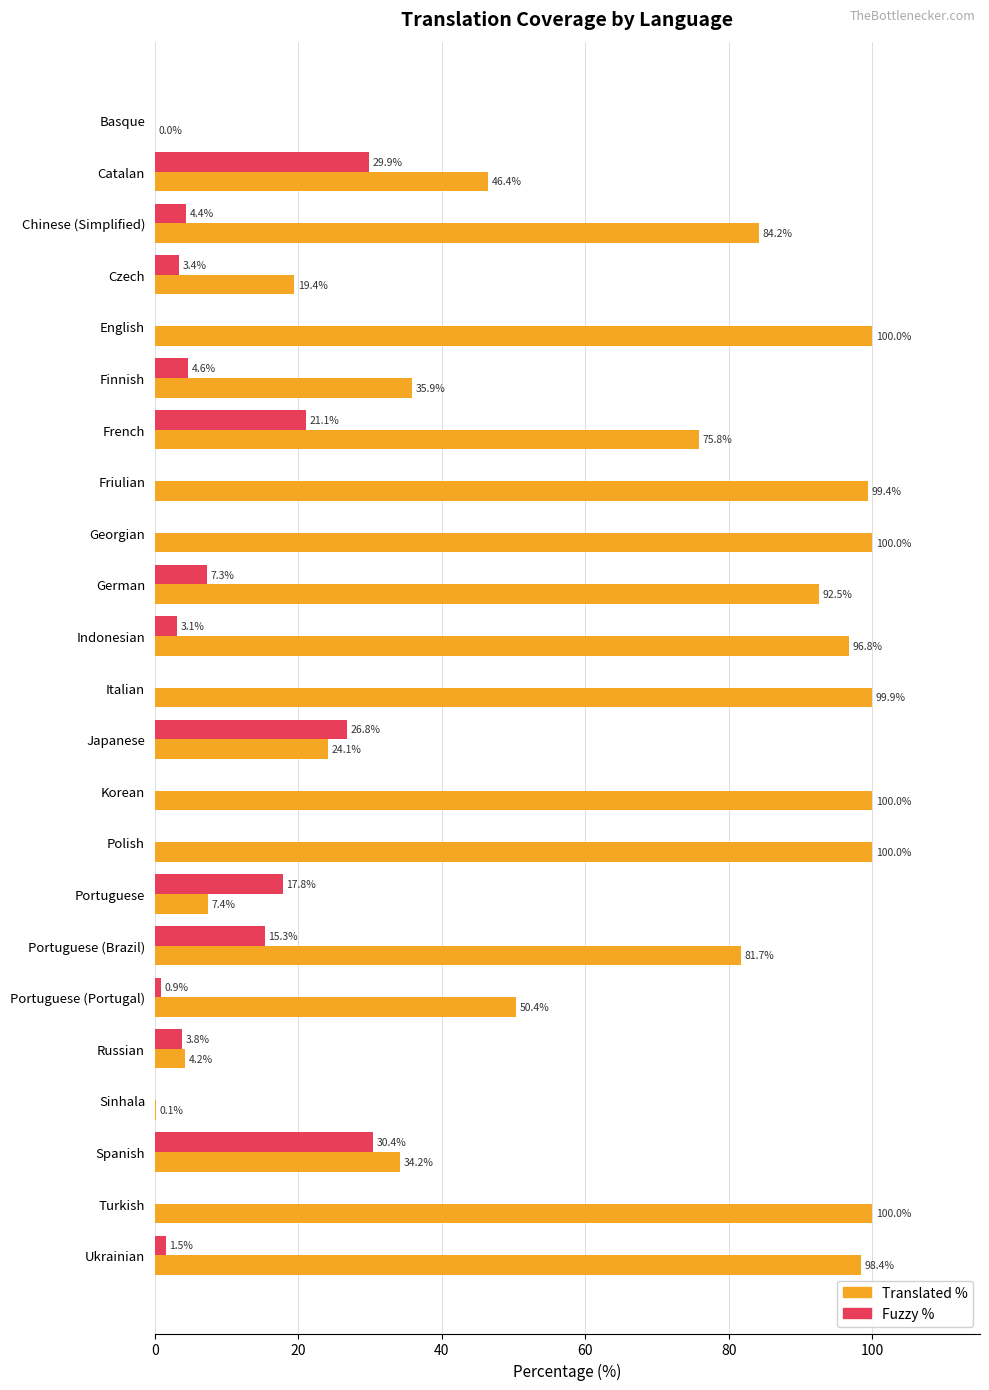

What is the total value across all series at Chinese (Simplified)?

88.6